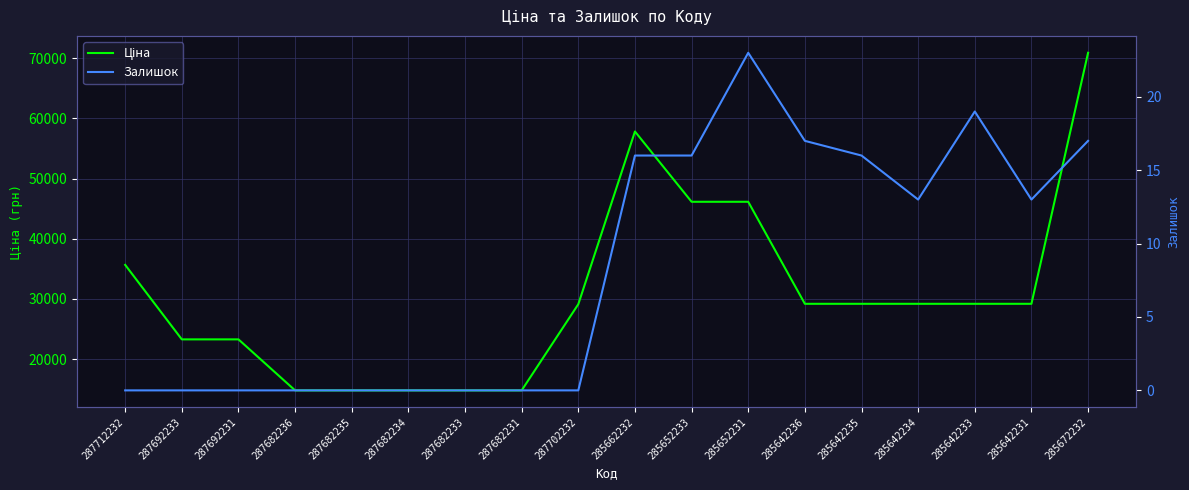

List the series in order of their peak value, lowest first.

Залишок, Ціна